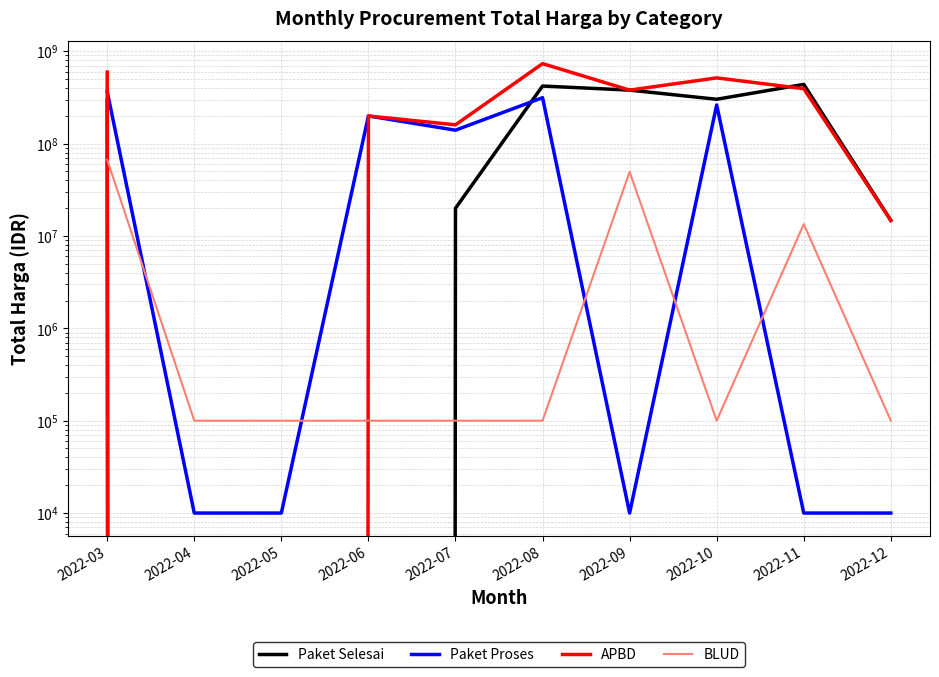

What is the value of the APBD point at the 4th from the left?

199200000